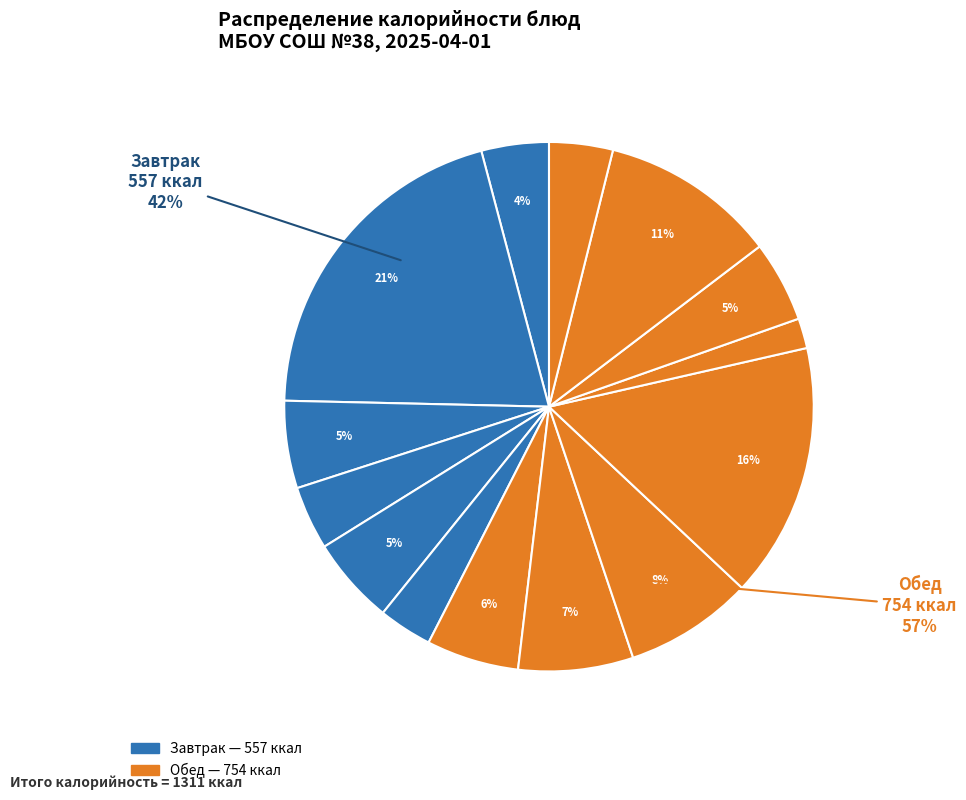

The соус молочный натуральный slice represents 15% of the pie. True or false?

False